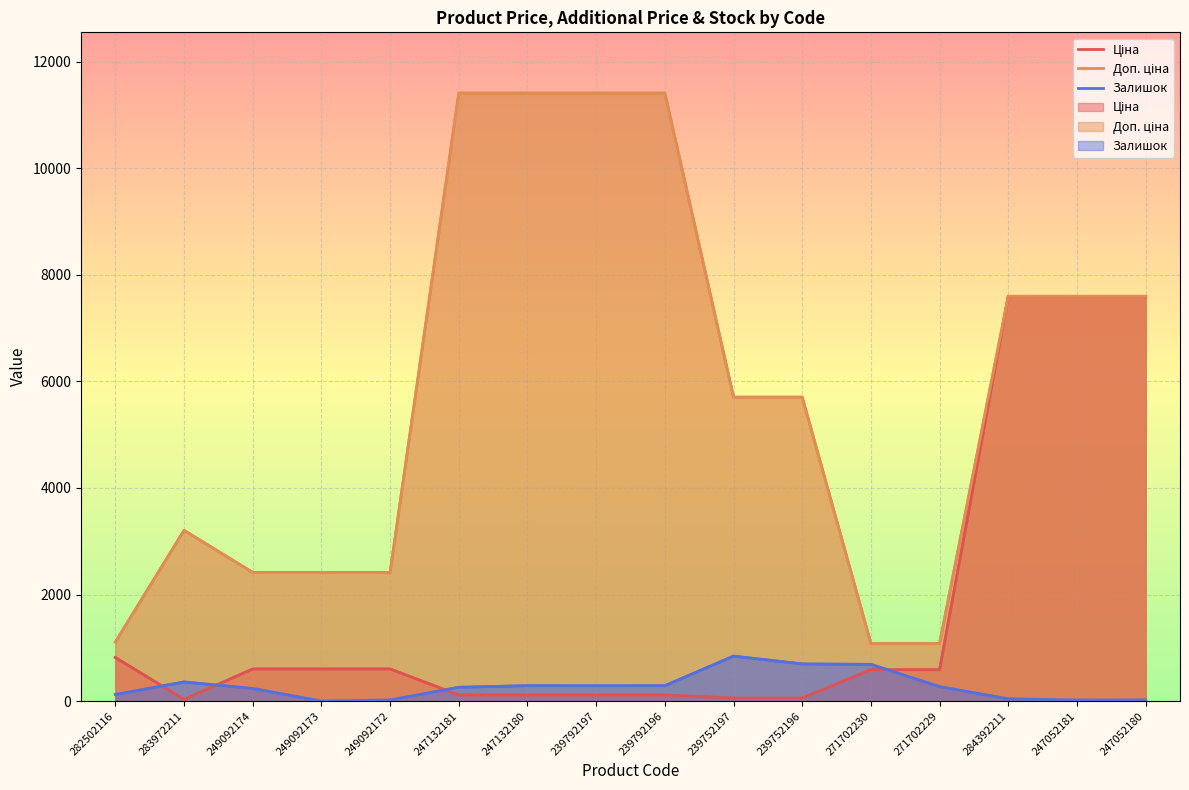

True or false: Доп. ціна has a value of 2414.8 at 249092174.

True